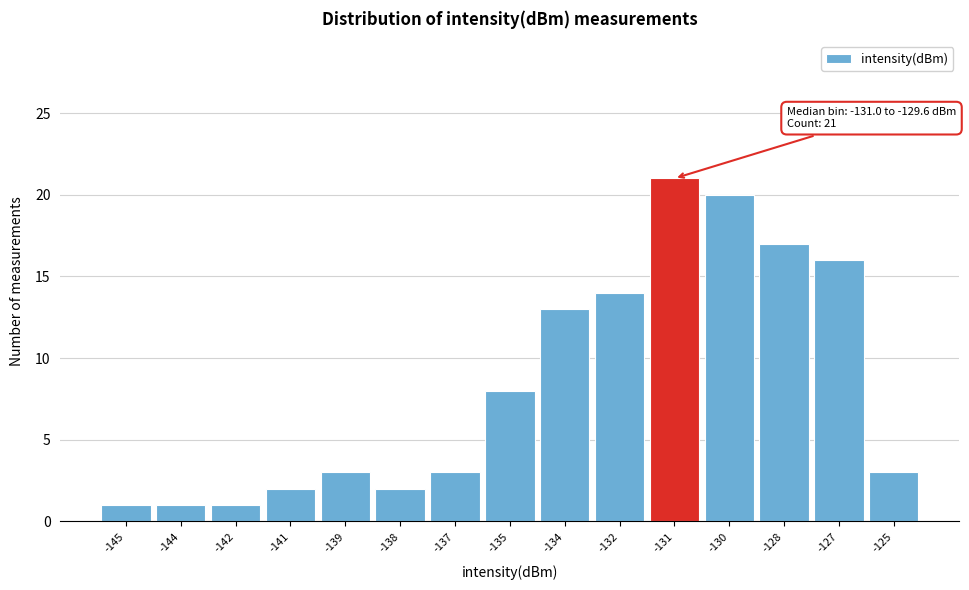

Reading left to right, extract all data points from this chart.

-145=1	-144=1	-142=1	-141=2	-139=3	-138=2	-137=3	-135=8	-134=13	-132=14	-131=21	-130=20	-128=17	-127=16	-125=3